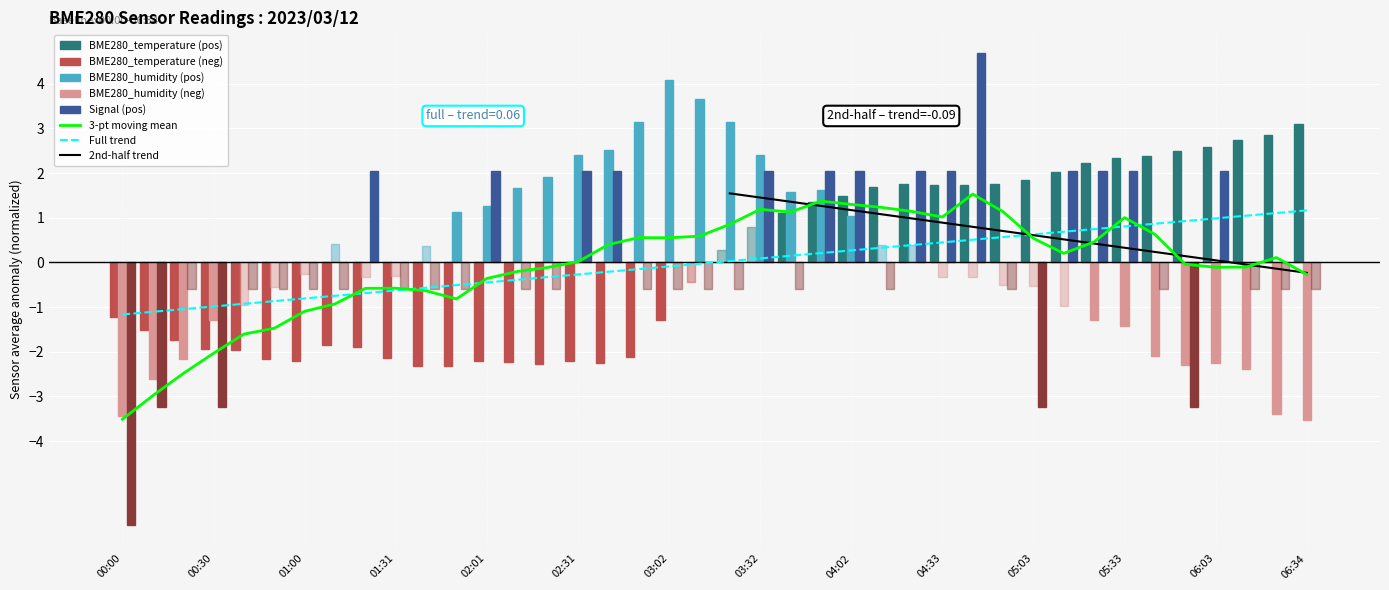

Where is BME280_temperature nearest to the value 0?

03:22